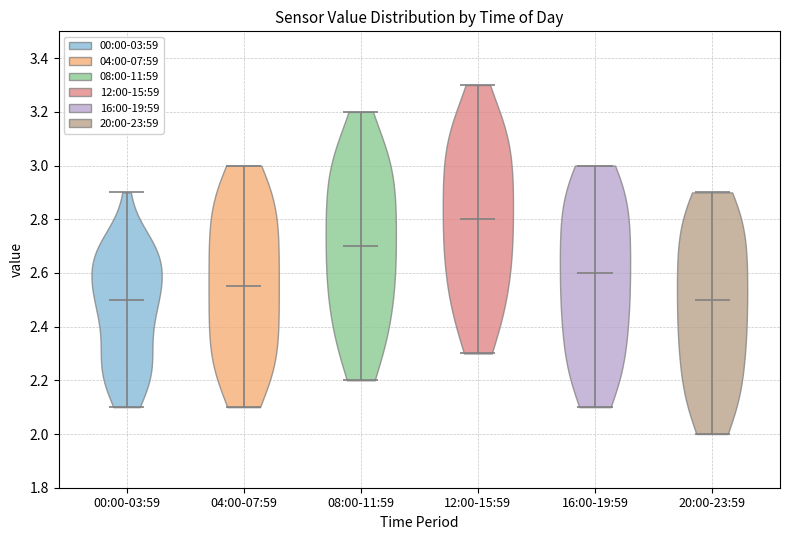

Where does the median line of the violin for 08:00-11:59 sit on the y-axis? The values are not printed on the chart, so give them approximately, as read against the axis.

2.70